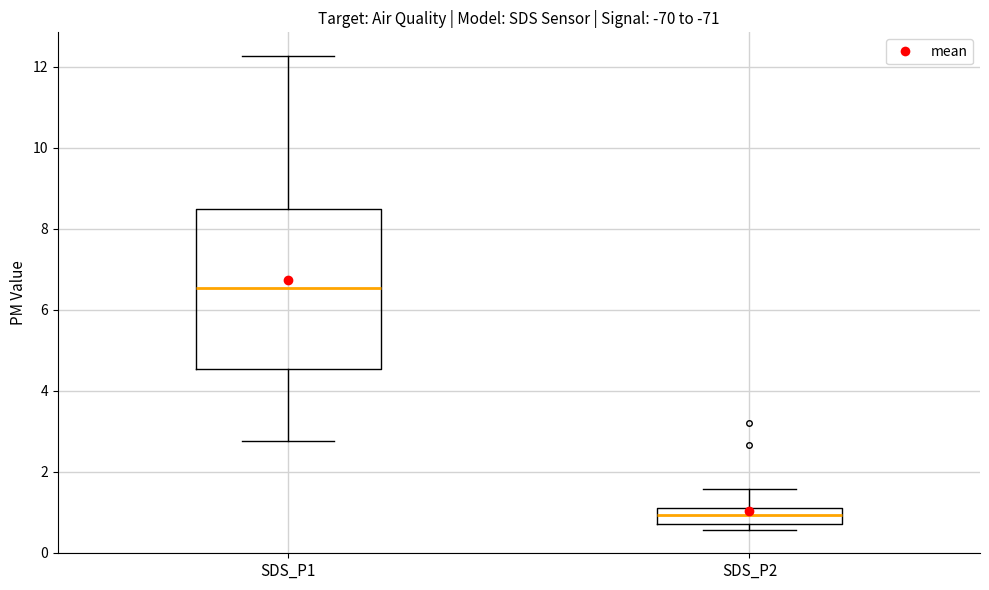

Reading left to right, read every box against the y-axis: the position of its median line, the range the box covers, and the ends of its whiskers. The values are not printed on the chart, so give them approximately, as read against the axis.

SDS_P1: median 6.6, box 4.6 to 8.6, whiskers 2.8 to 12.2
SDS_P2: median 1.0, box 0.8 to 1.2, whiskers 0.6 to 1.6